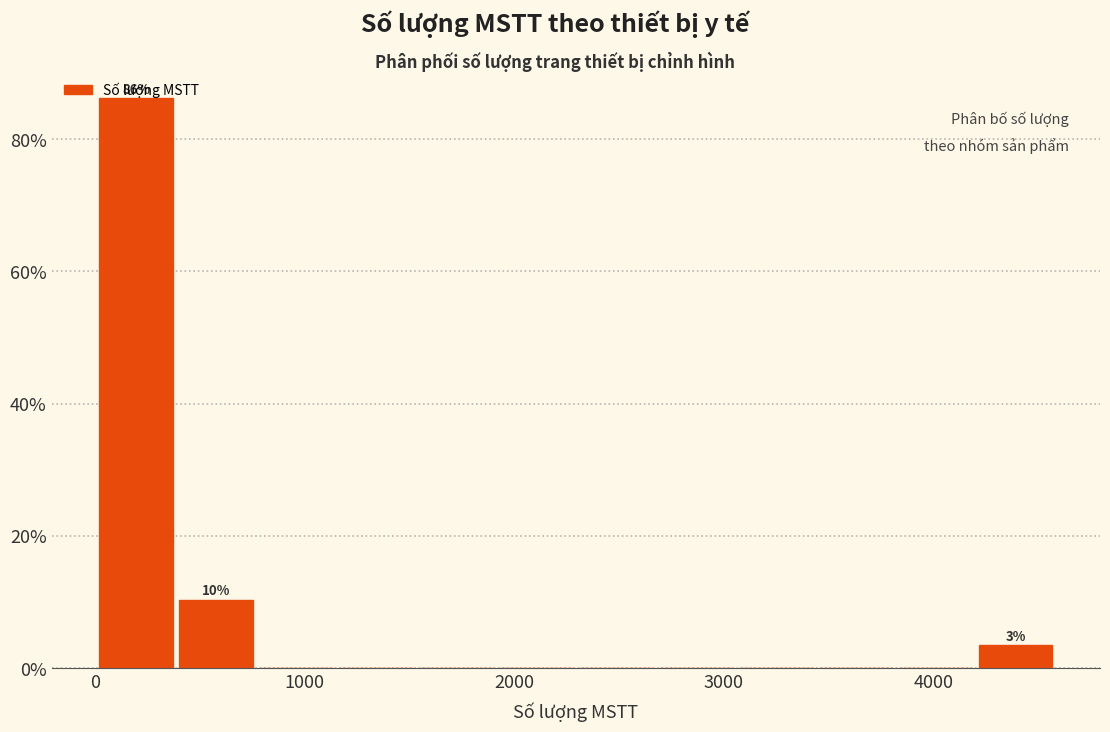

Around what value on the x-axis is the tallest bar? Give the approximate position of its centre, as read against the axis.

200